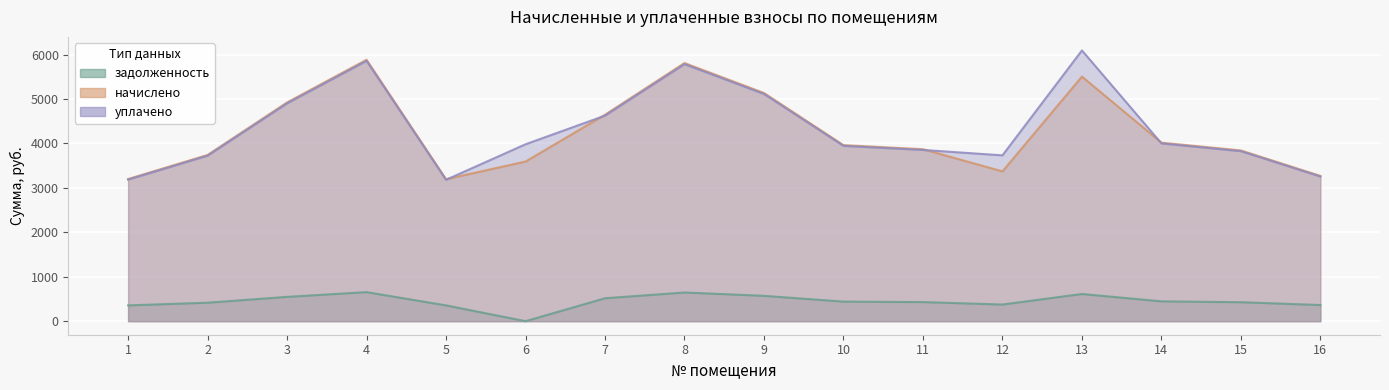

Reading left to right, extract all data points from this chart.

задолженность: 355.4	415.5	546.9	653.6	355.0	0.0	516.1	645.4	570.5	440.1	429.9	374.5	611.5	446.3	426.8	363.2
начислено: 3198.7	3739.8	4921.7	5882.0	3195.0	3592.0	4644.7	5808.1	5134.1	3961.3	3869.0	3370.4	5503.5	4016.8	3841.4	3268.8
уплачено: 3185.2	3724.0	4900.9	5857.2	3181.5	3980.4	4625.1	5783.6	5112.4	3944.6	3852.7	3731.2	6091.8	3999.8	3825.2	3255.0